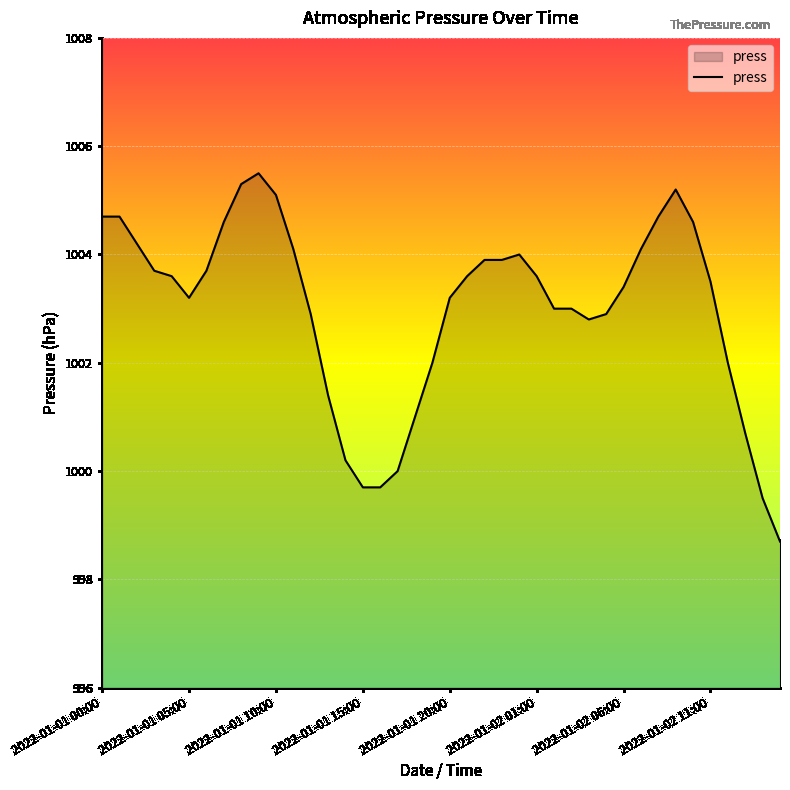

What is the smallest value displayed?

998.7